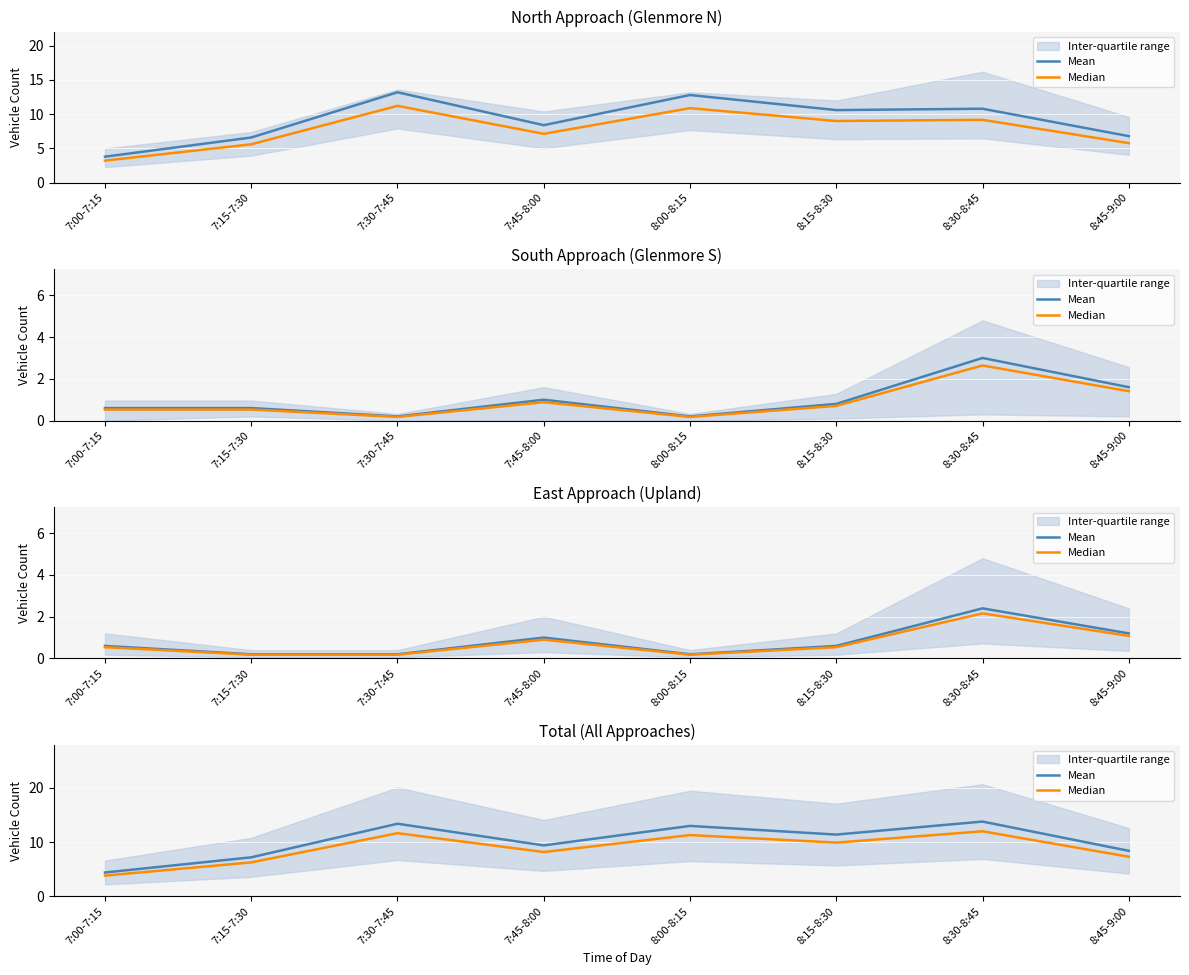

Count the number of categories in the chart.

8